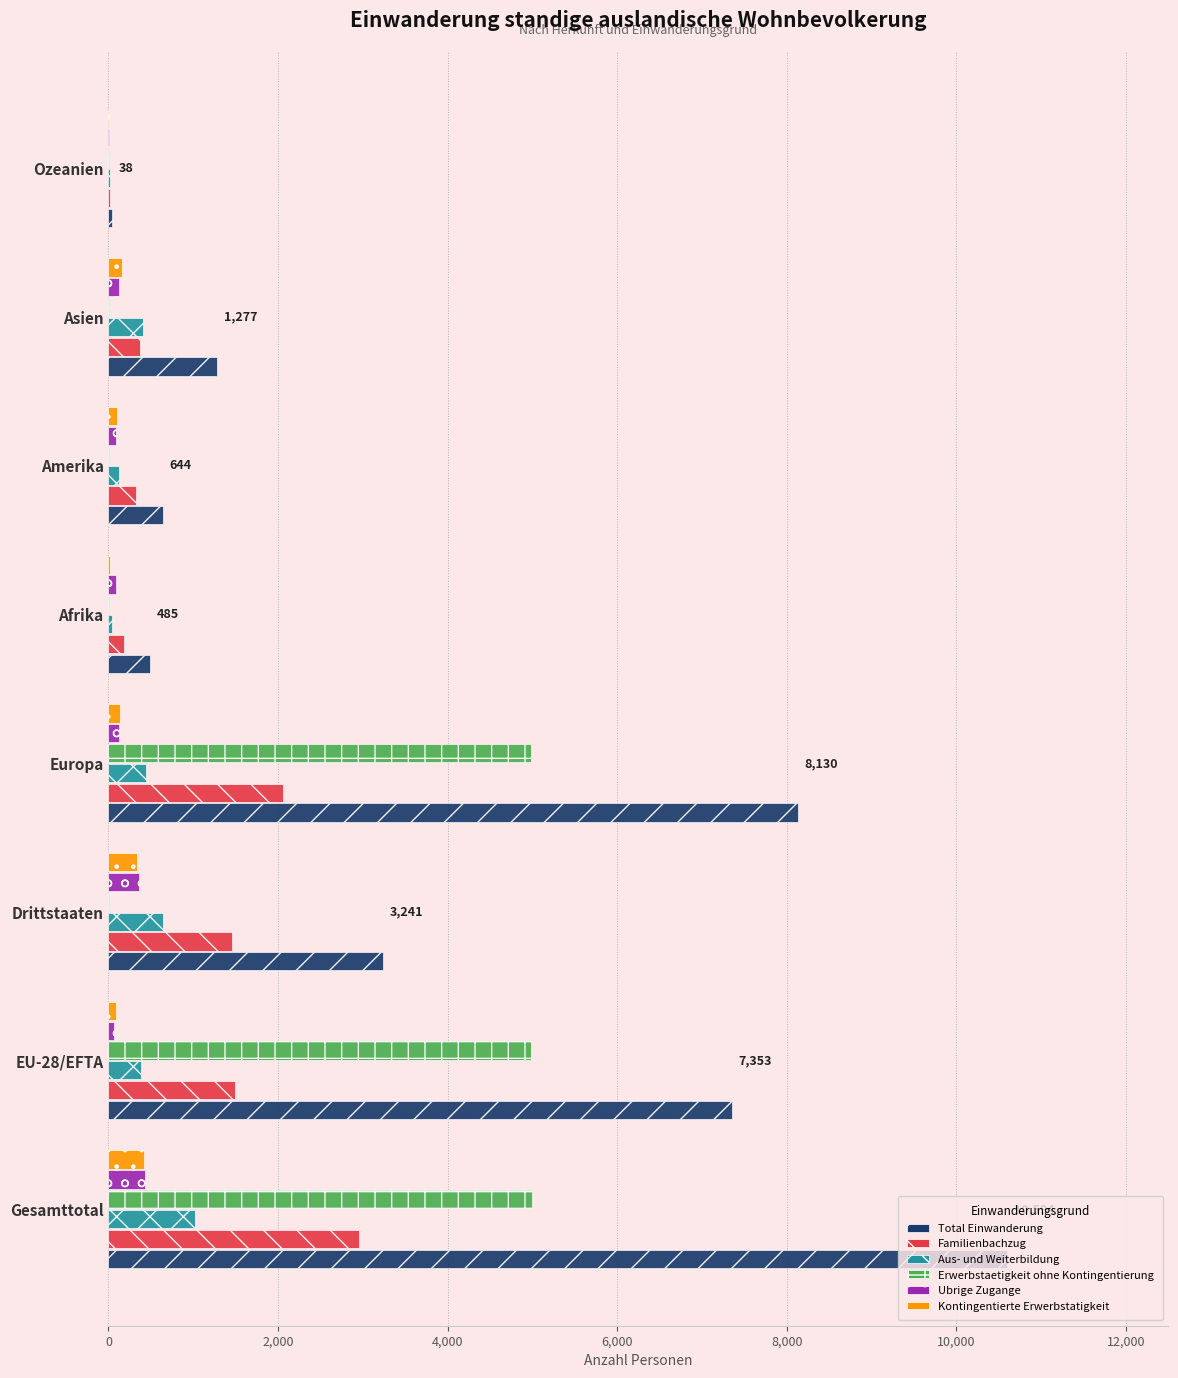

What is the sum of all Familienbachzug values?

8855